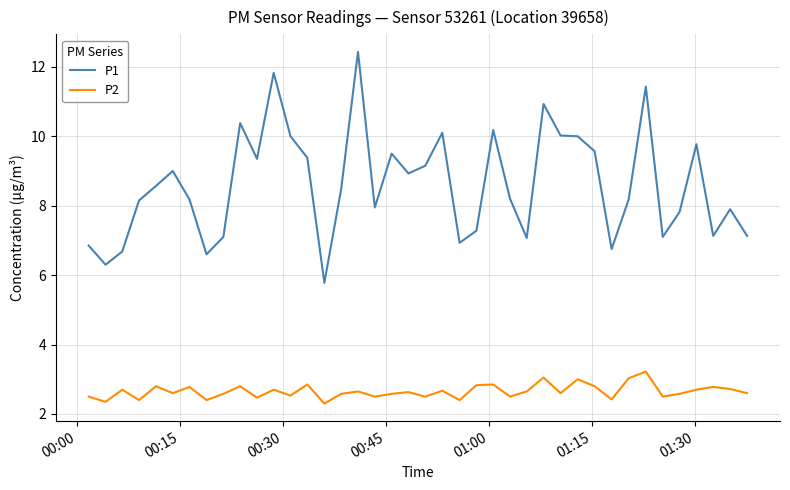

How many series are shown in this chart?

2